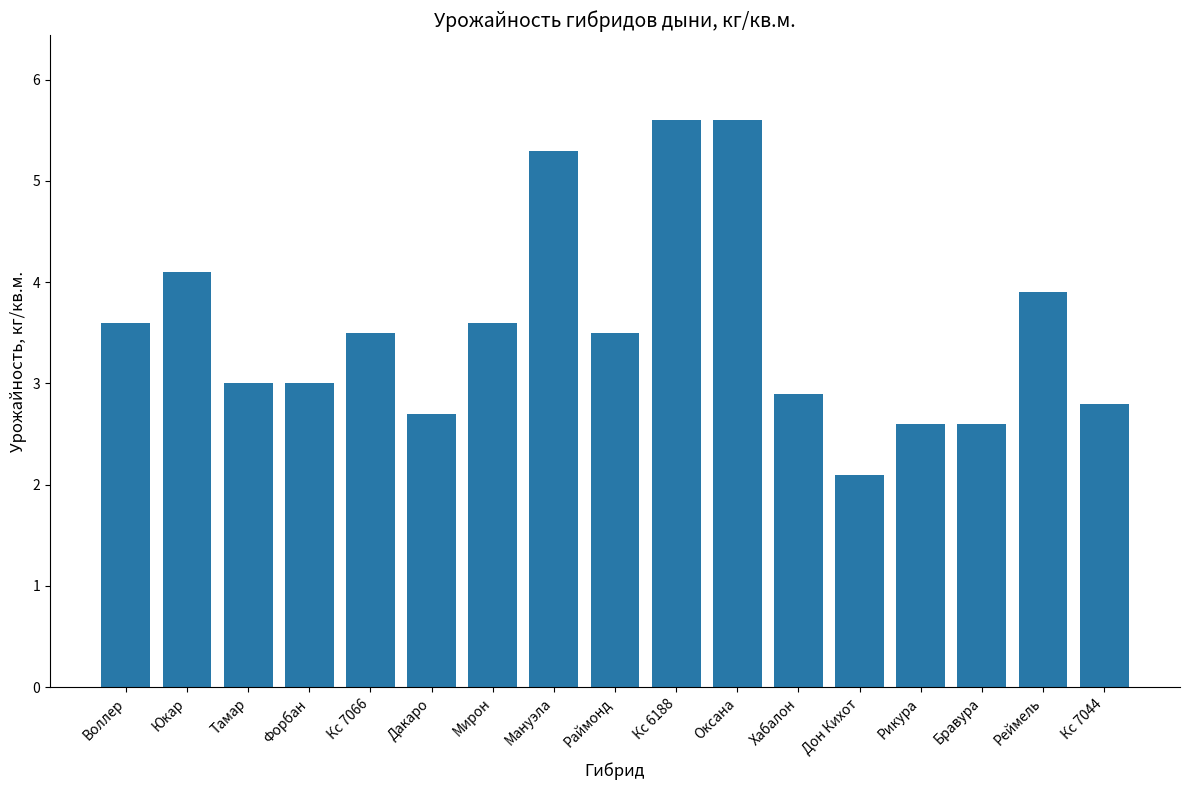

The value at Кс 7066 is 3.5. True or false?

True